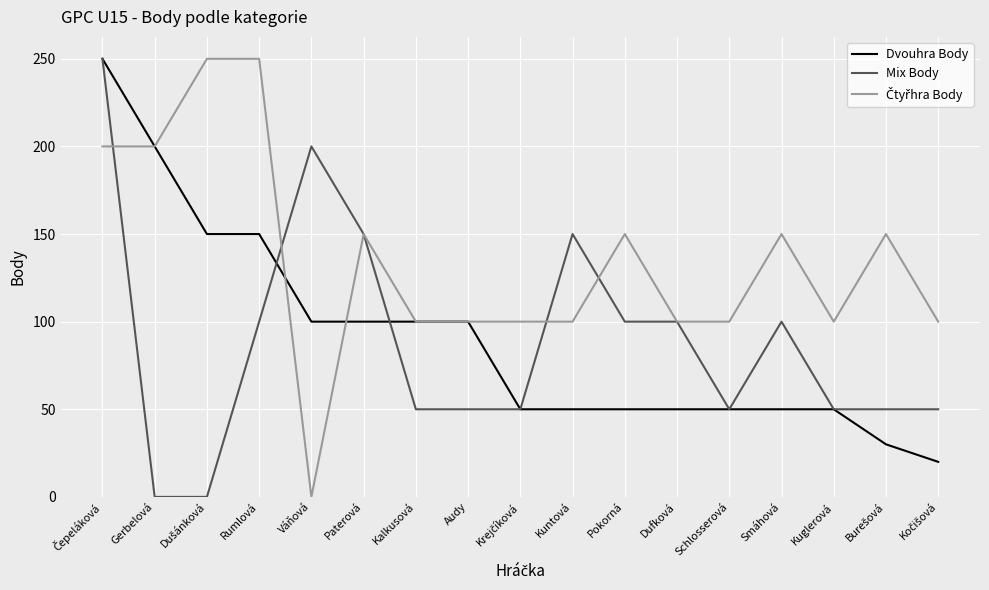

How many lines are shown in the chart?

3